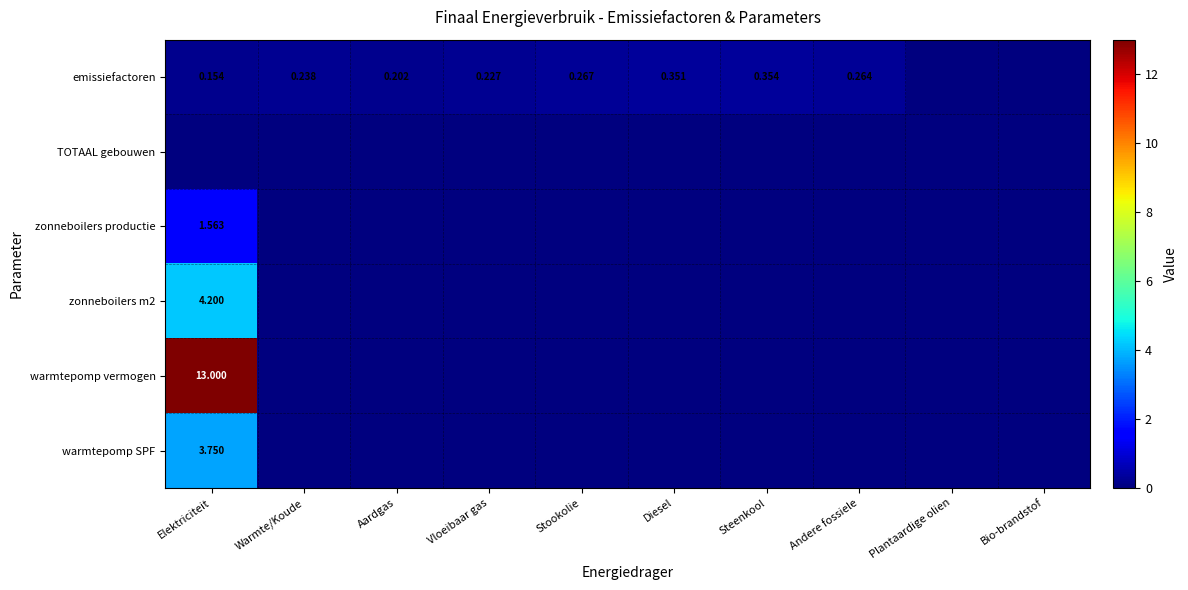

Which series has the widest spread of values?

warmtepomp vermogen